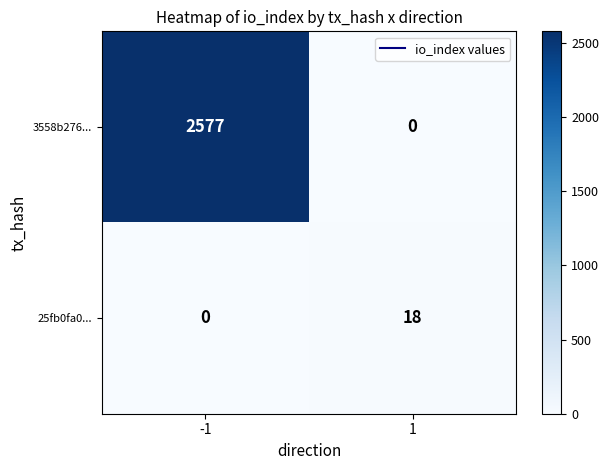

How many distinct data groups are displayed?

2